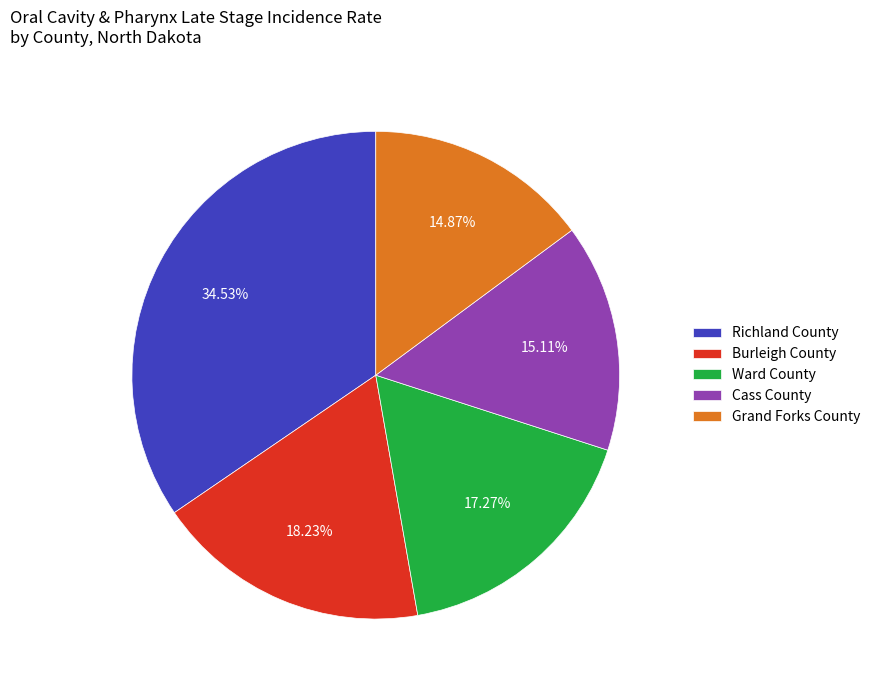

How many segments does this pie chart have?

5